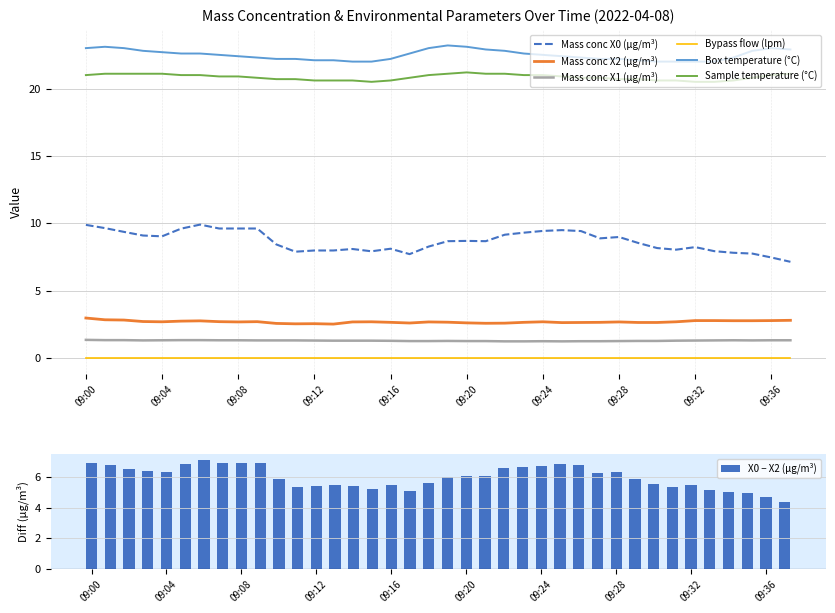

Is it true that Mass conc X1 (μg/m³) equals 0.8 at 09:24?

False